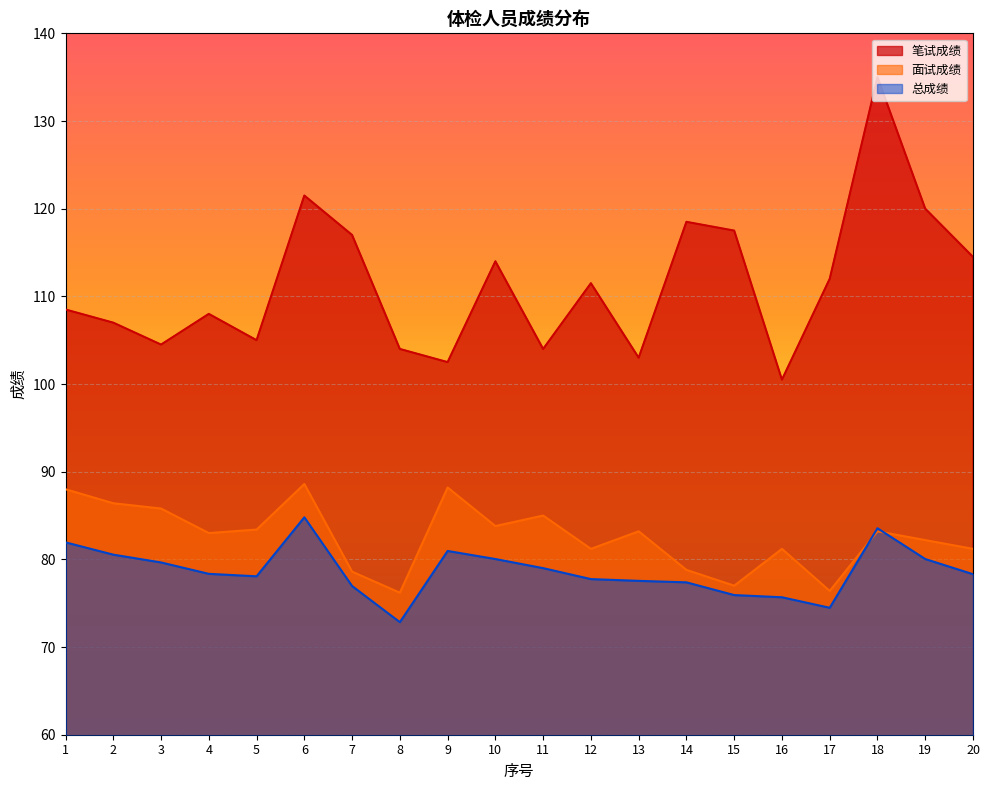

Is it true that 笔试成绩 equals 61.2 at 20?

False